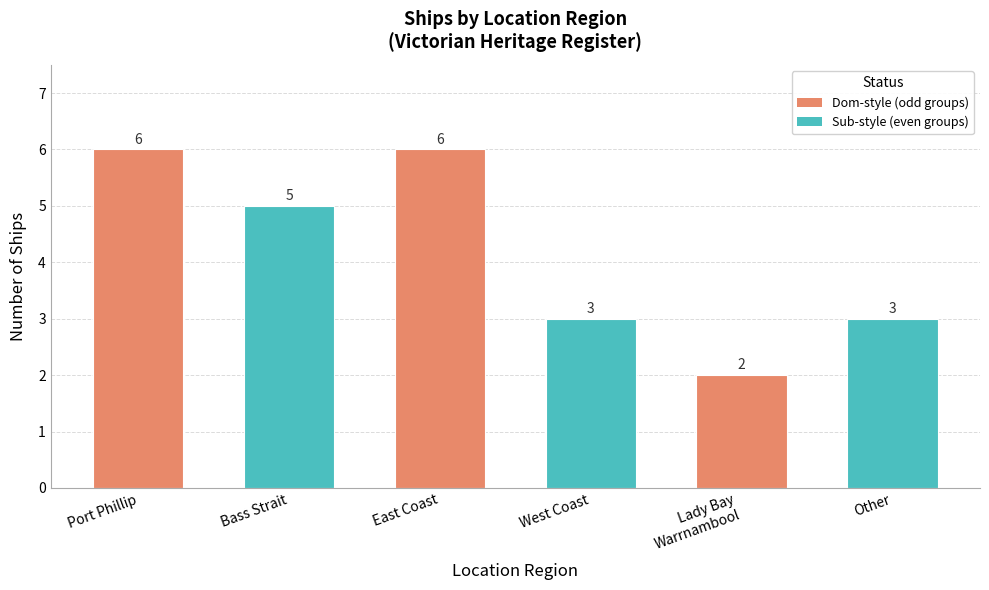

Reading left to right, transcribe all the data shown in this chart.

6	5	6	3	2	3